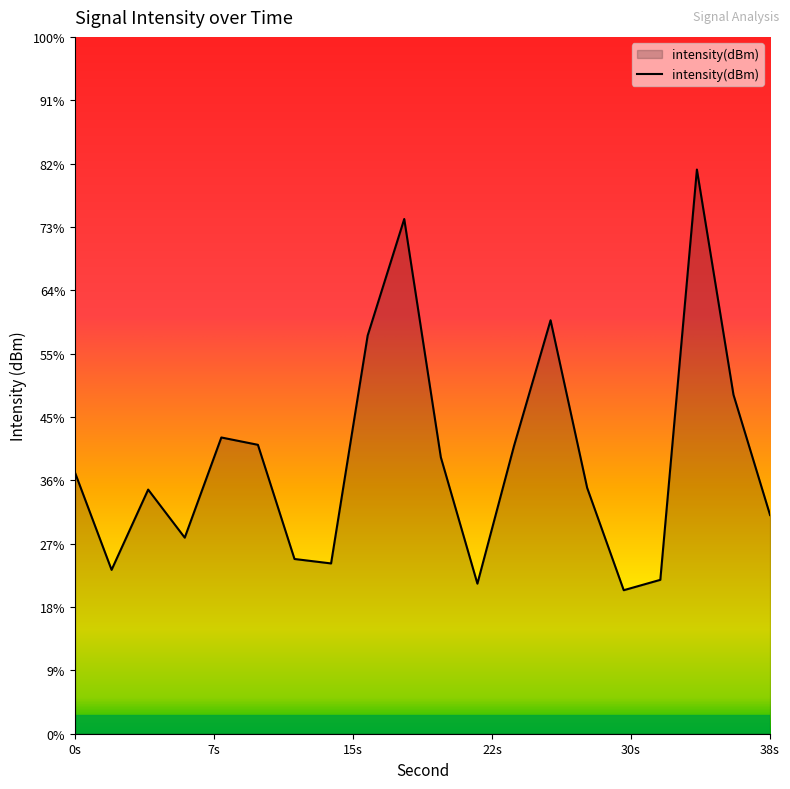

True or false: the data shows -200.4 at 0s.

False